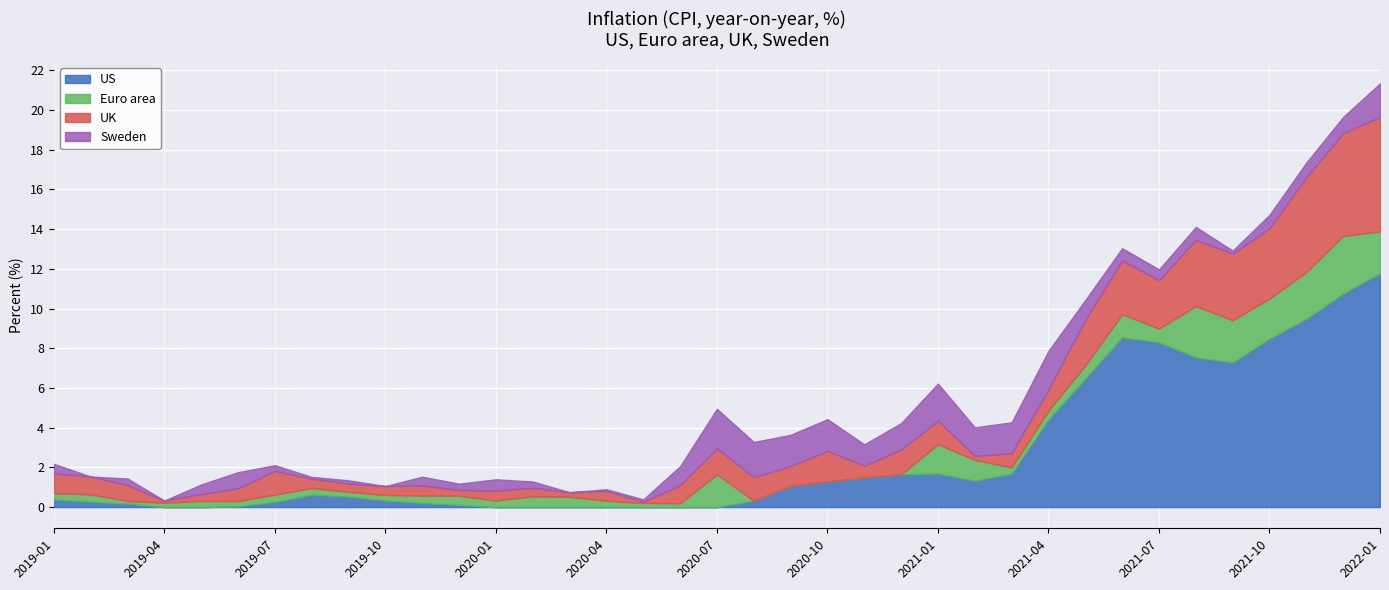

What is the greatest value displayed?

11.8